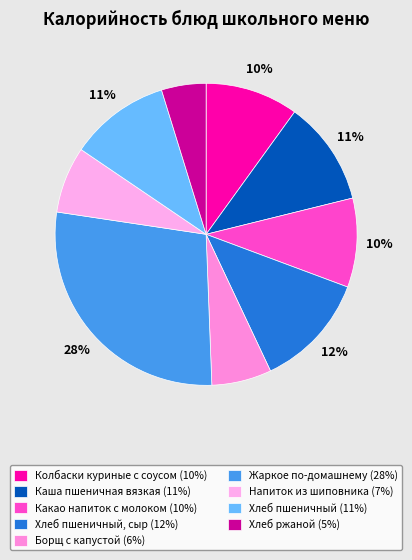

Count the number of slices in the pie.

9